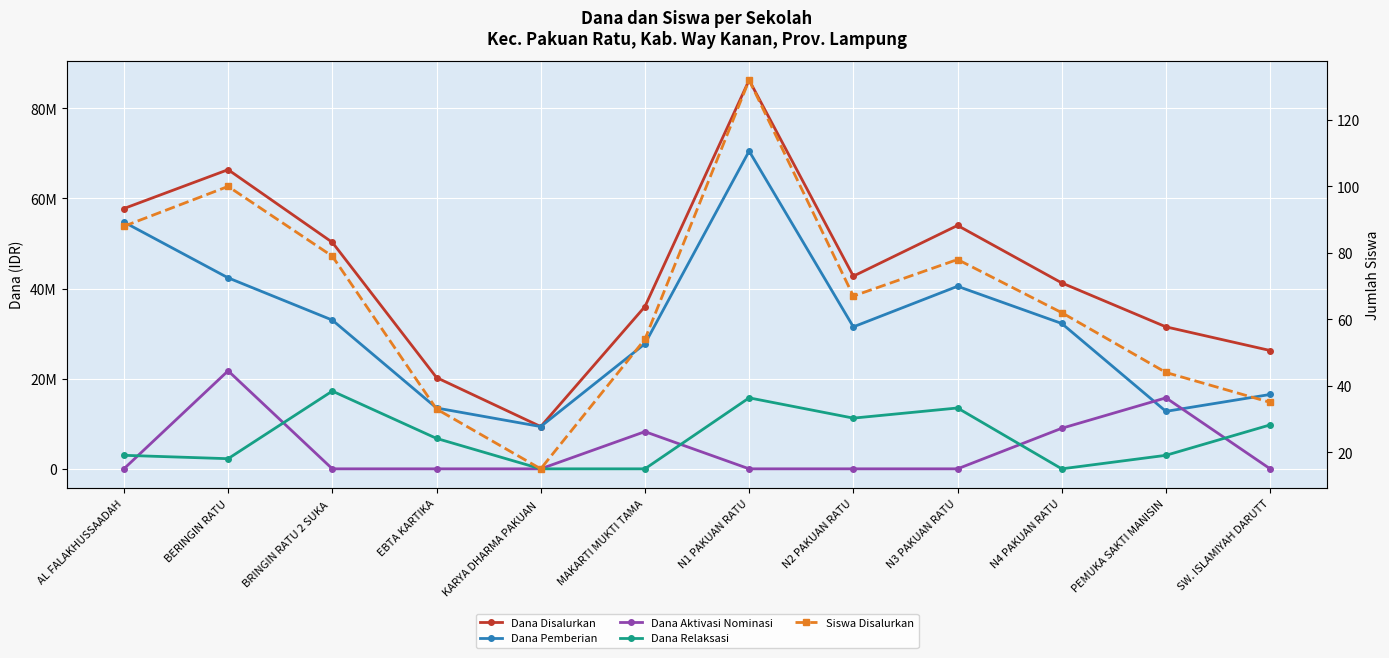

How many values in the Siswa Disalurkan series exceed 67?

5